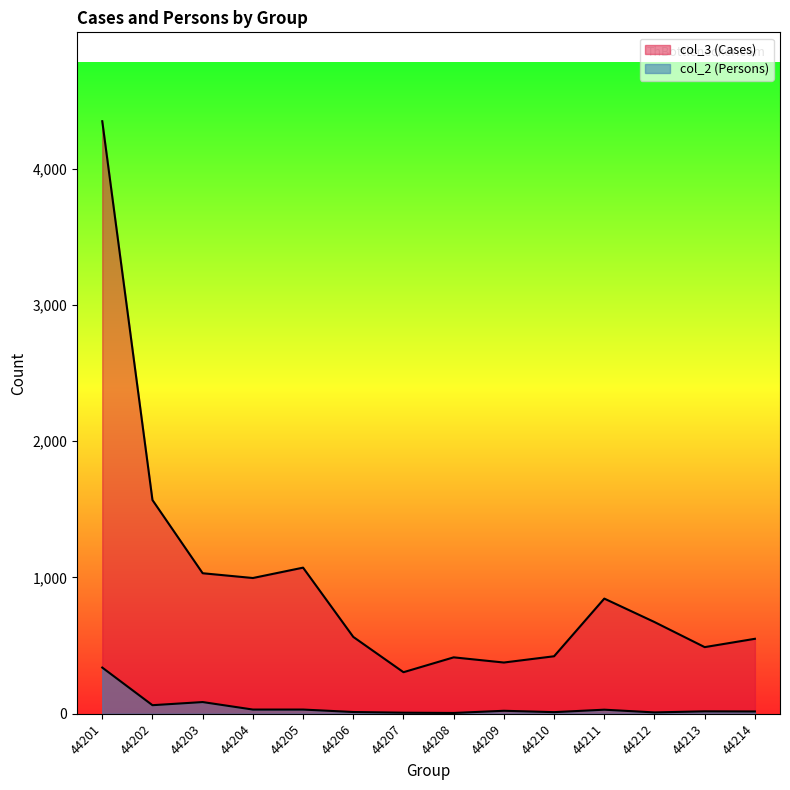

At which category is the sum across all series the highest?

44201